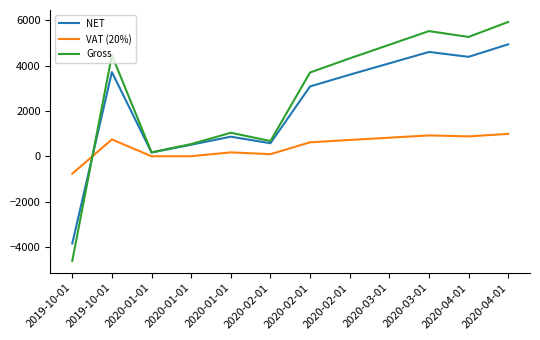

How many lines are shown in the chart?

3